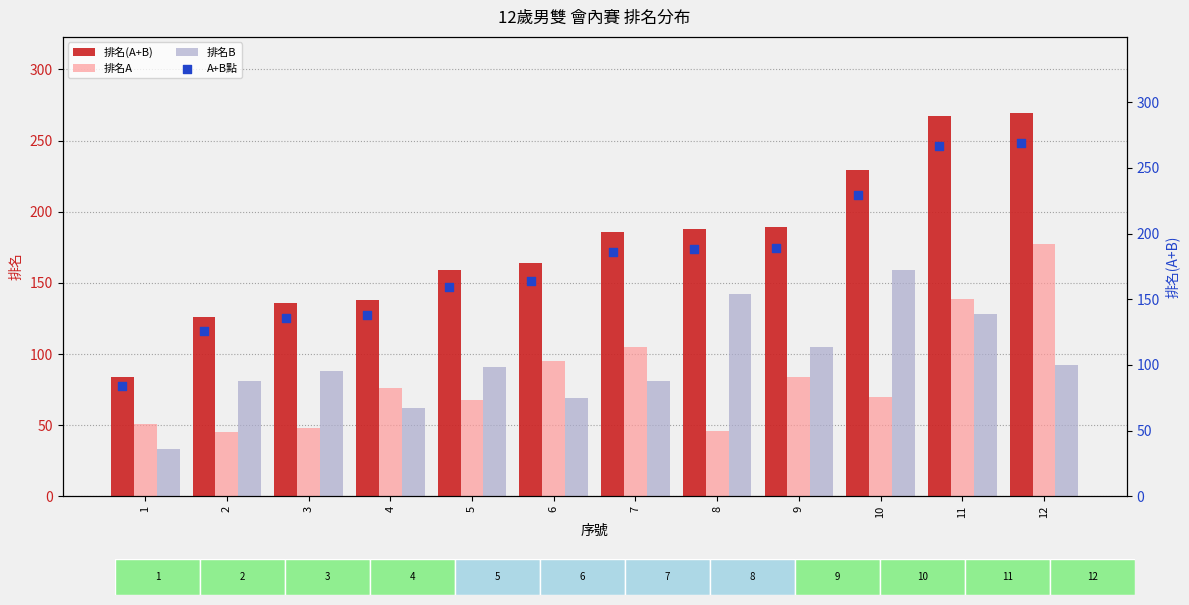

What are all the series names shown in the legend?

排名(A+B), 排名A, 排名B, A+B點